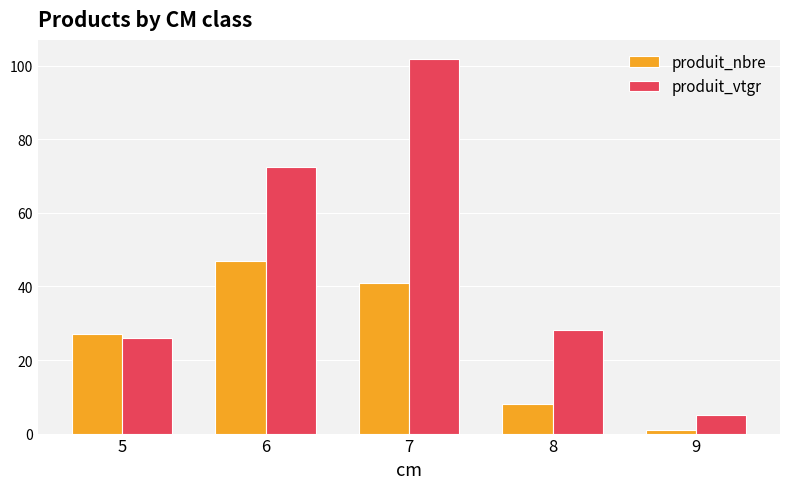

What is the total value across all series at 7?

142.9